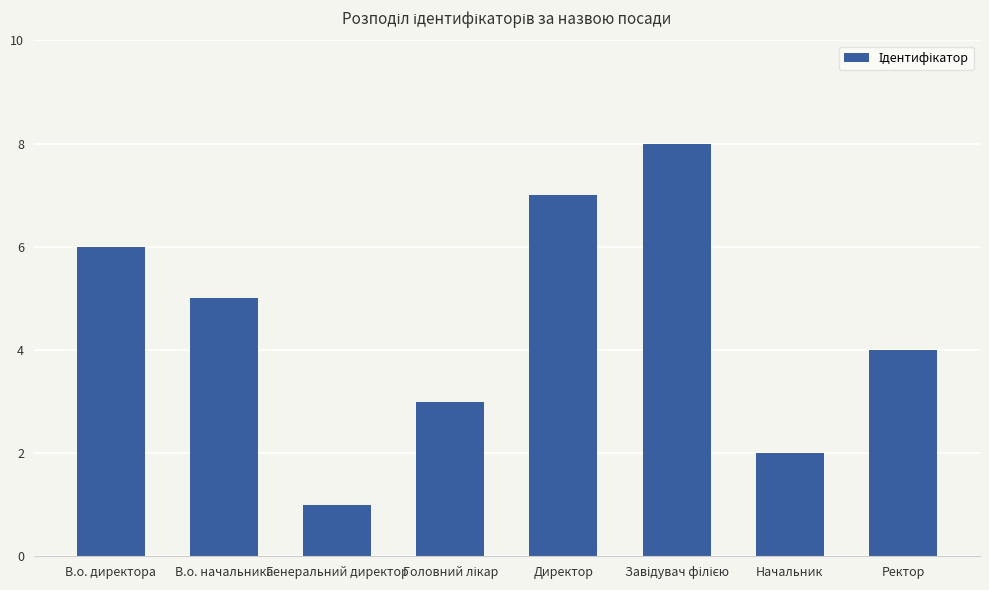

Which has a higher value, Начальник or Директор?

Директор